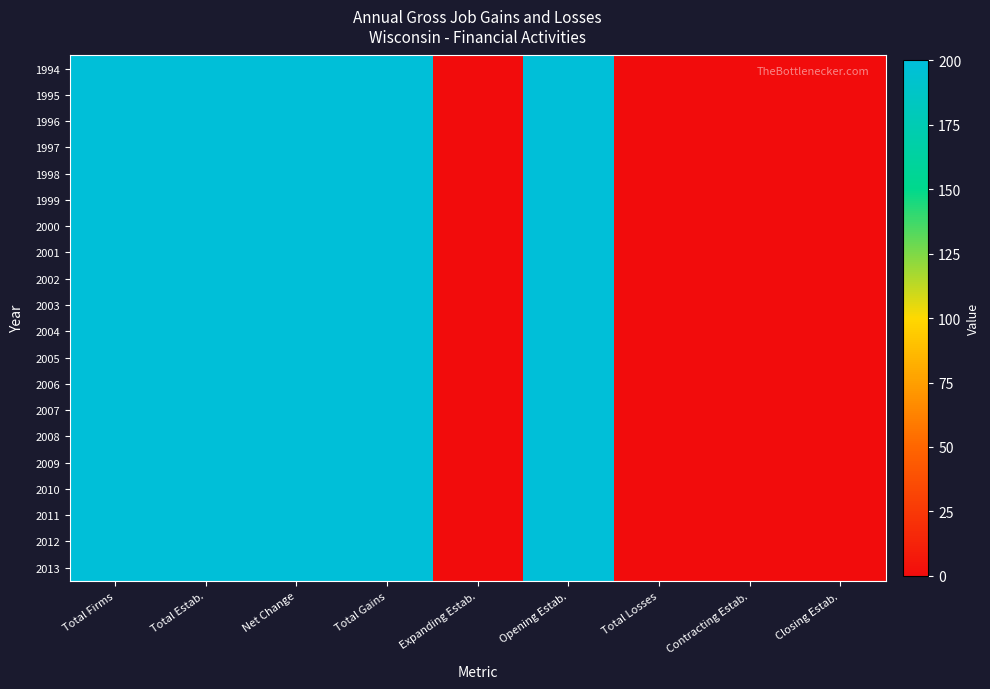

Which category has the lowest value across all series?

Expanding Estab.